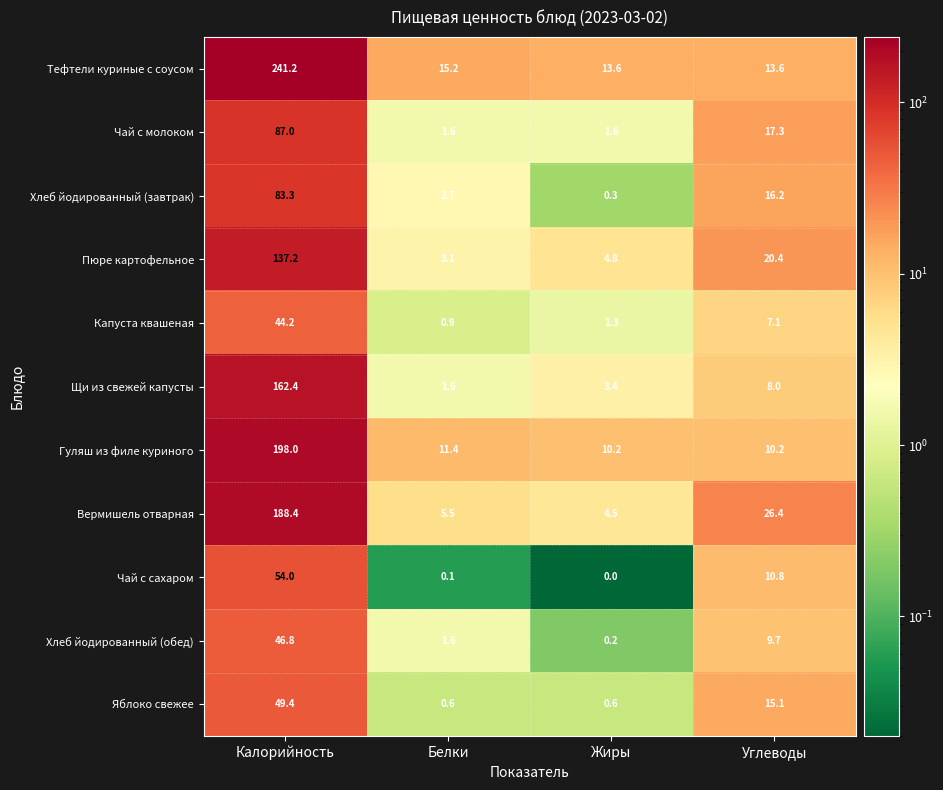

At which label does Пюре картофельное reach its minimum?

Белки